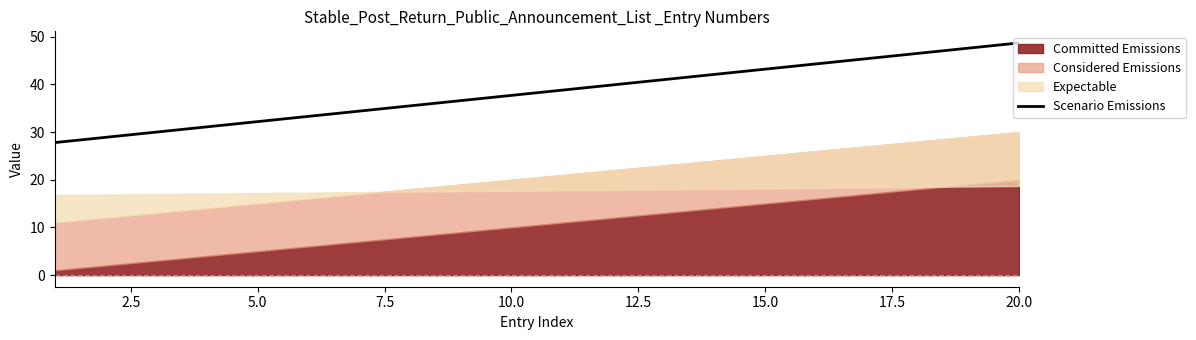

What is the maximum value for Scenario Emissions?

48.7